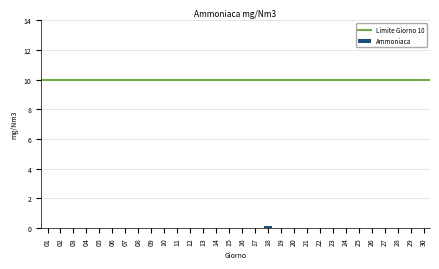

Reading left to right, extract all data points from this chart.

01=0.0	02=0.0	03=0.0	04=0.0	05=0.0	06=0.0	07=0.0	08=0.0	09=0.0	10=0.0	11=0.0	12=0.0	13=0.0	14=0.0	15=0.0	16=0.0	17=0.0	18=0.2	19=0.0	20=0.0	21=0.0	22=0.0	23=0.0	24=0.0	25=0.0	26=0.0	27=0.0	28=0.0	29=0.0	30=0.0